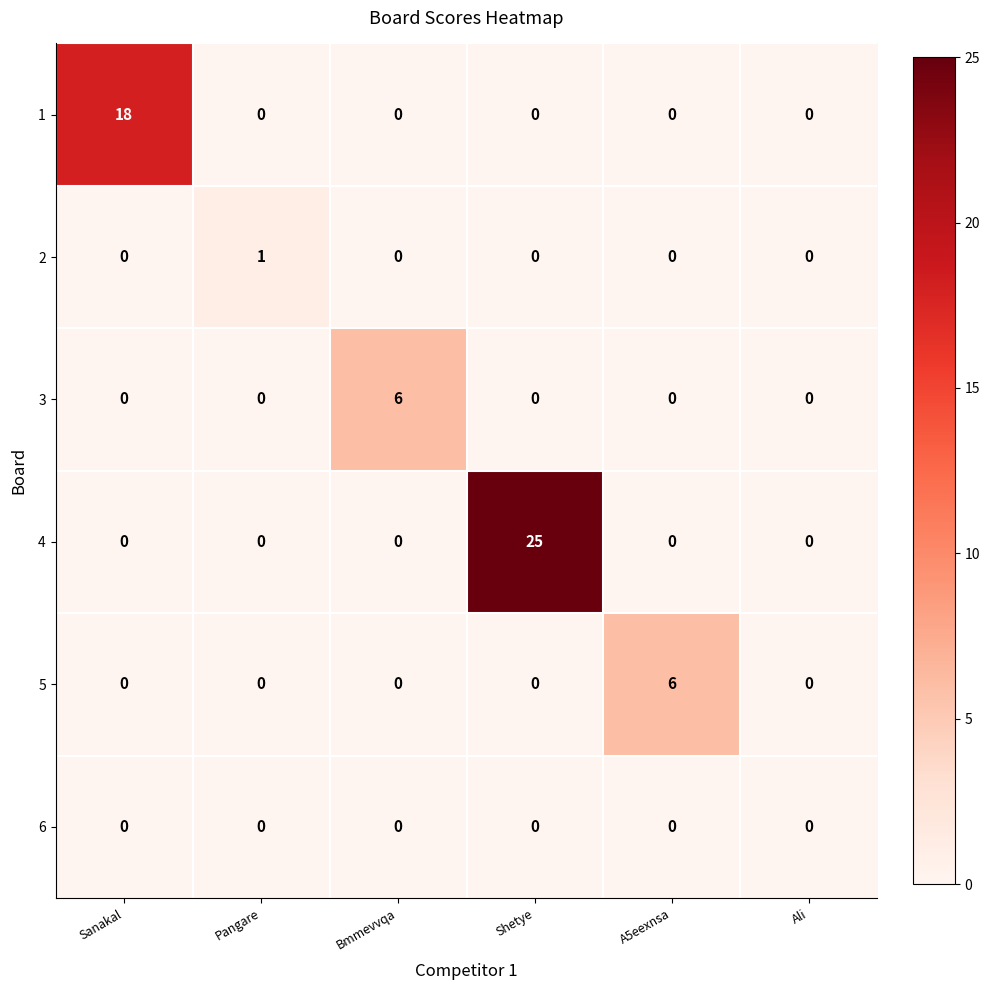

At which category does the chart reach its peak across all series?

Shetye